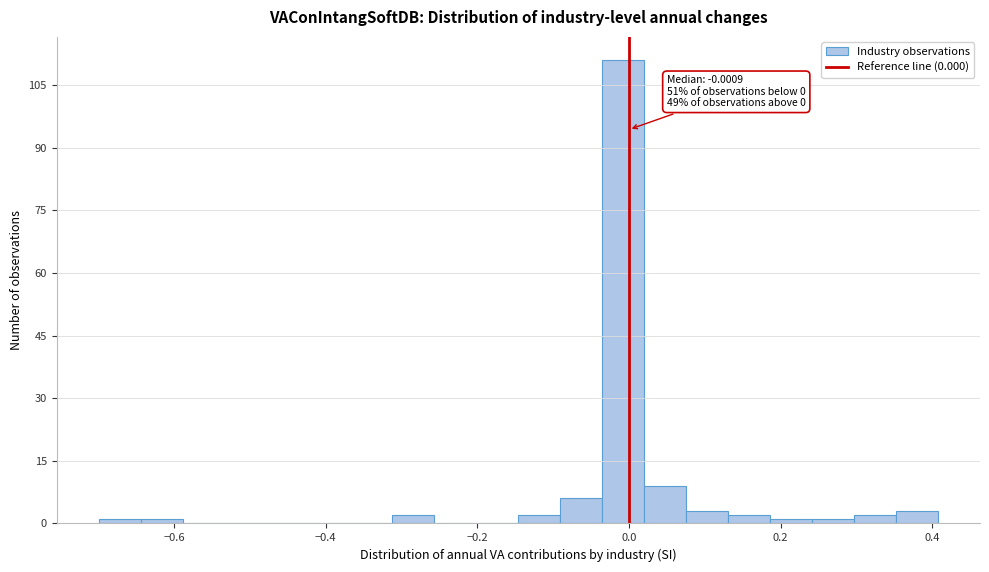

Read against the x-axis, roughly where is the centre of the tallest bar?

0.00